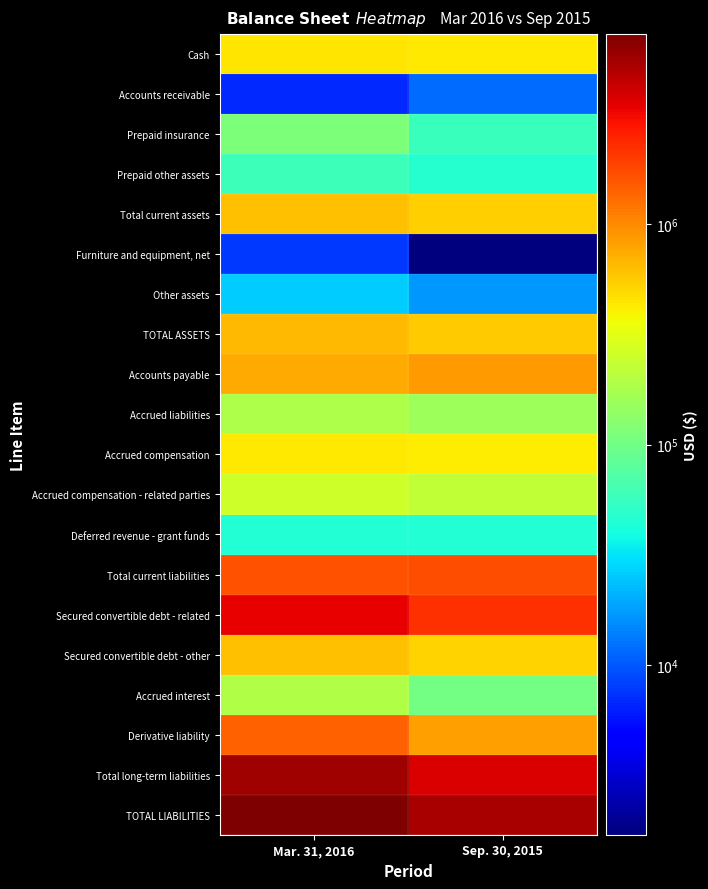

Rank the series by their maximum value, from lowest to highest.

Furniture and equipment, net, Accounts receivable, Other assets, Deferred revenue - grant funds, Prepaid other assets, Prepaid insurance, Accrued liabilities, Accrued interest, Accrued compensation - related parties, Accrued compensation, Cash, Total current assets, Secured convertible debt - other, TOTAL ASSETS, Accounts payable, Derivative liability, Total current liabilities, Secured convertible debt - related, Total long-term liabilities, TOTAL LIABILITIES